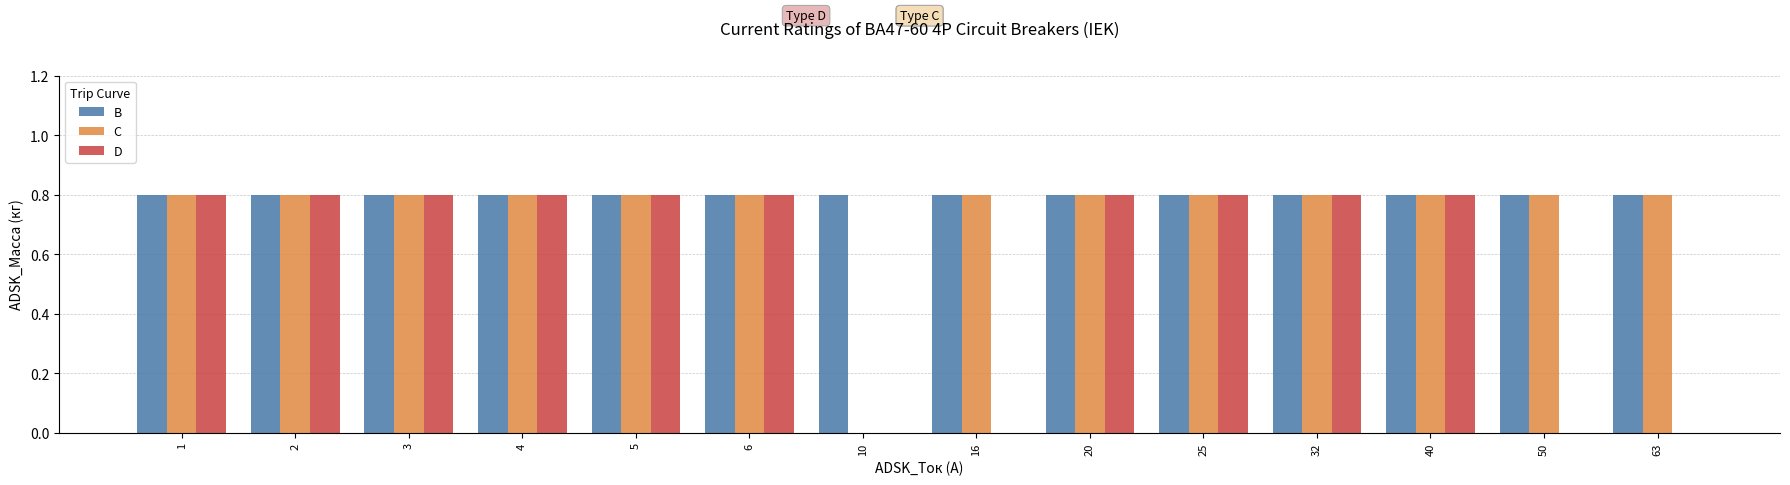

Which series has the largest total across all categories?

B